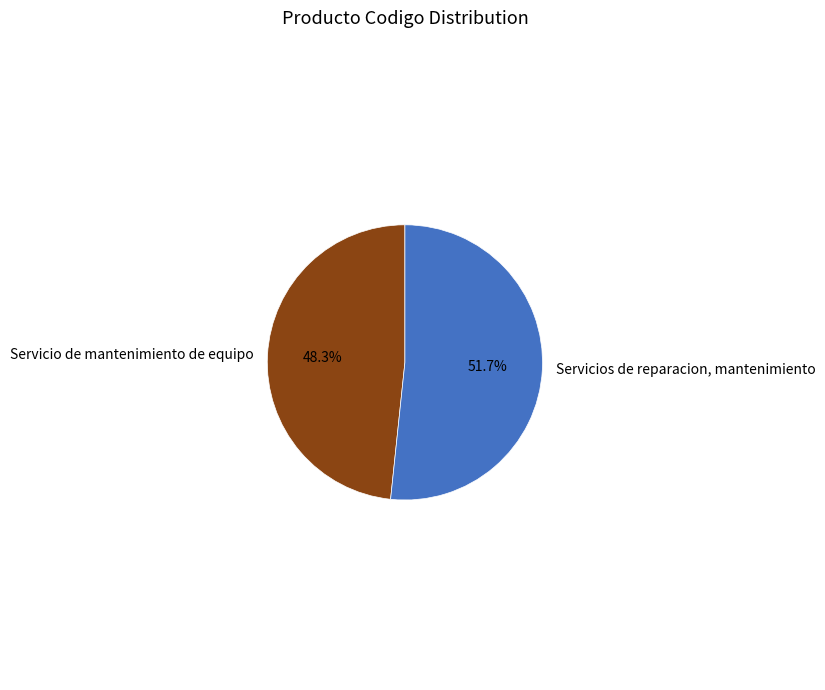

Between Servicio de mantenimiento de equipo and Servicios de reparacion, mantenimiento, which is larger?

Servicios de reparacion, mantenimiento